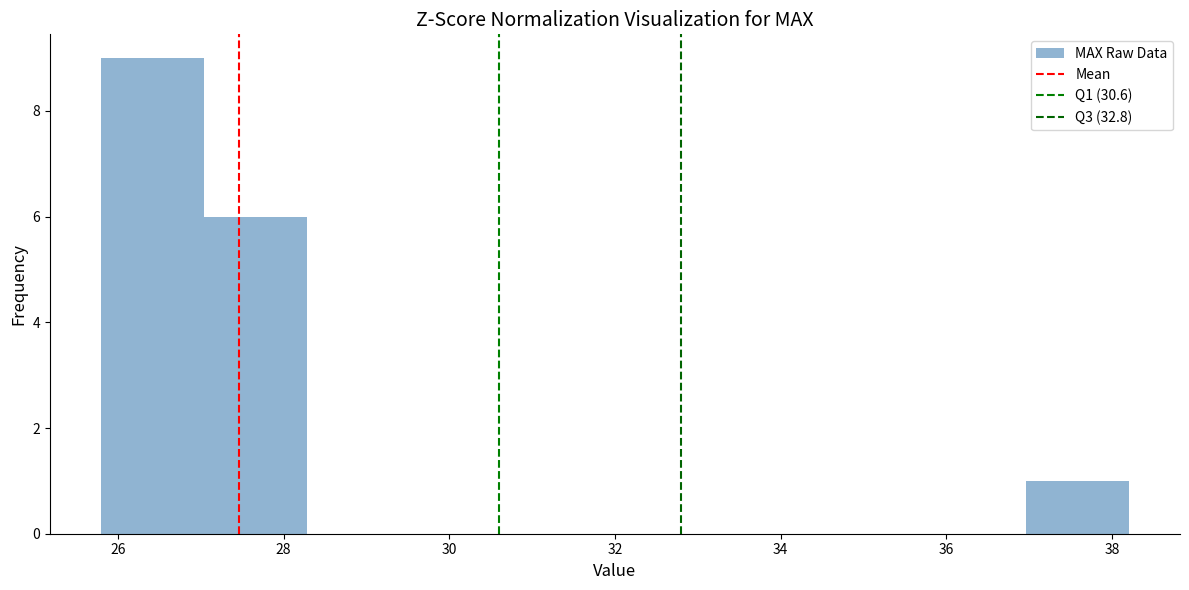

How tall is the bar that spans 25.80 to 27.04 on the x-axis? Neither the bar edges nor the heights are printed on the chart, so give them approximately, as read against the axes.

9